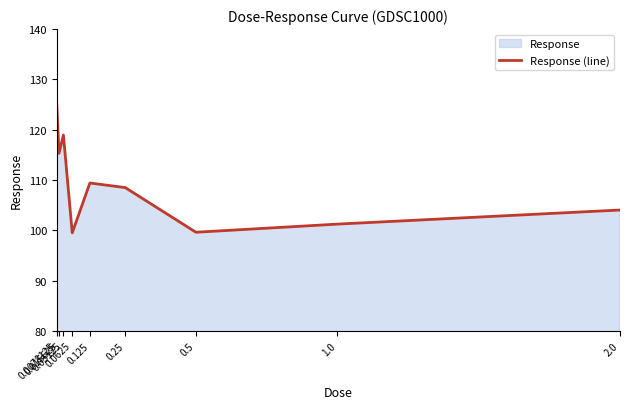

Which category has the highest value across all series?

0.0078125